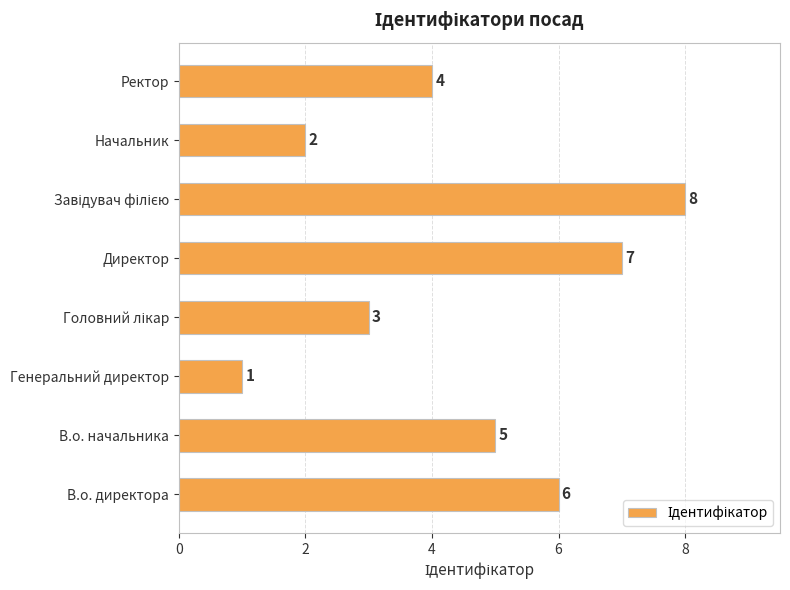

Reading bottom to top, transcribe all the data shown in this chart.

6	5	1	3	7	8	2	4